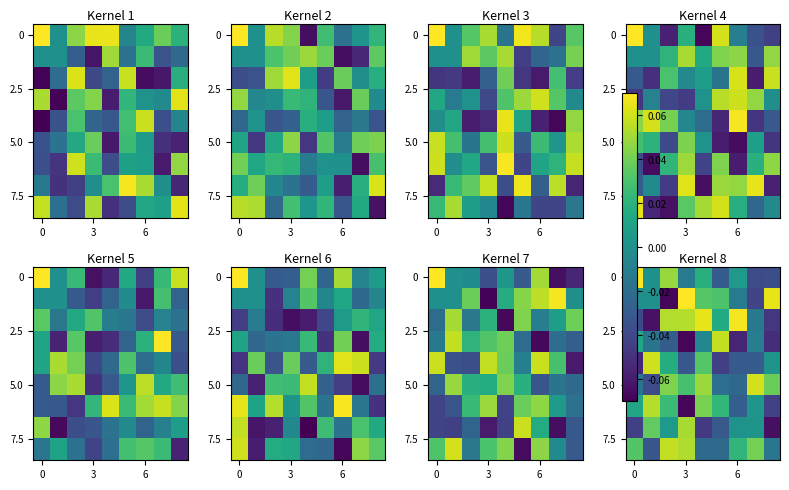

What is the minimum value shown in the chart?

-0.1